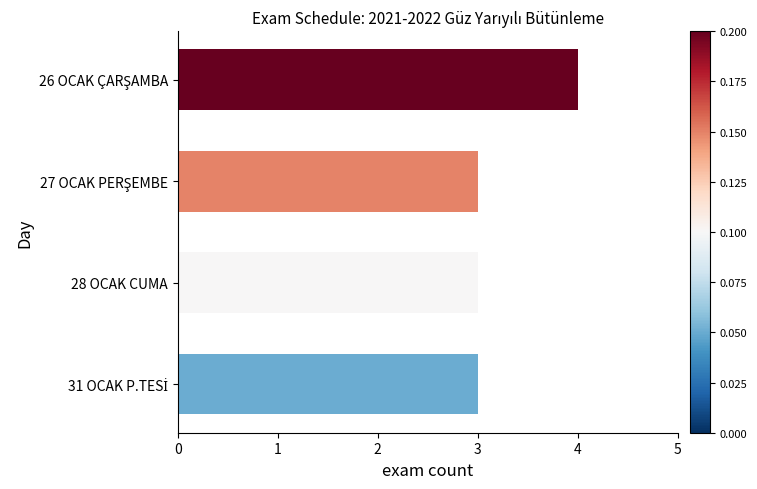

How many bars are there in total?

4